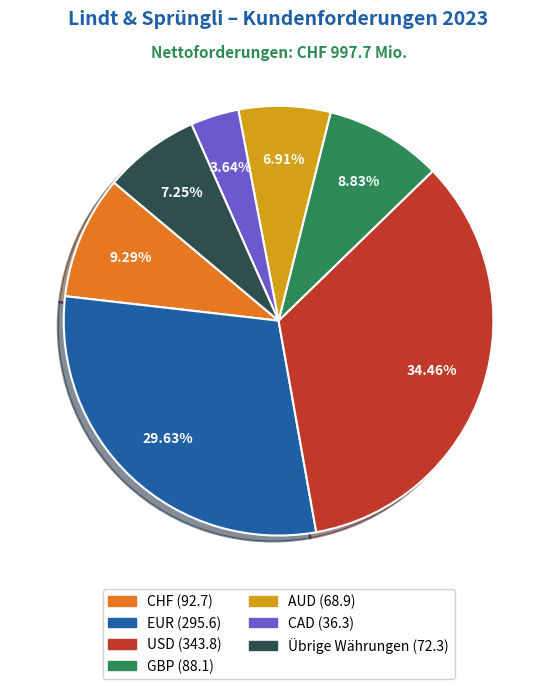

True or false: AUD accounts for 22% of the total.

False